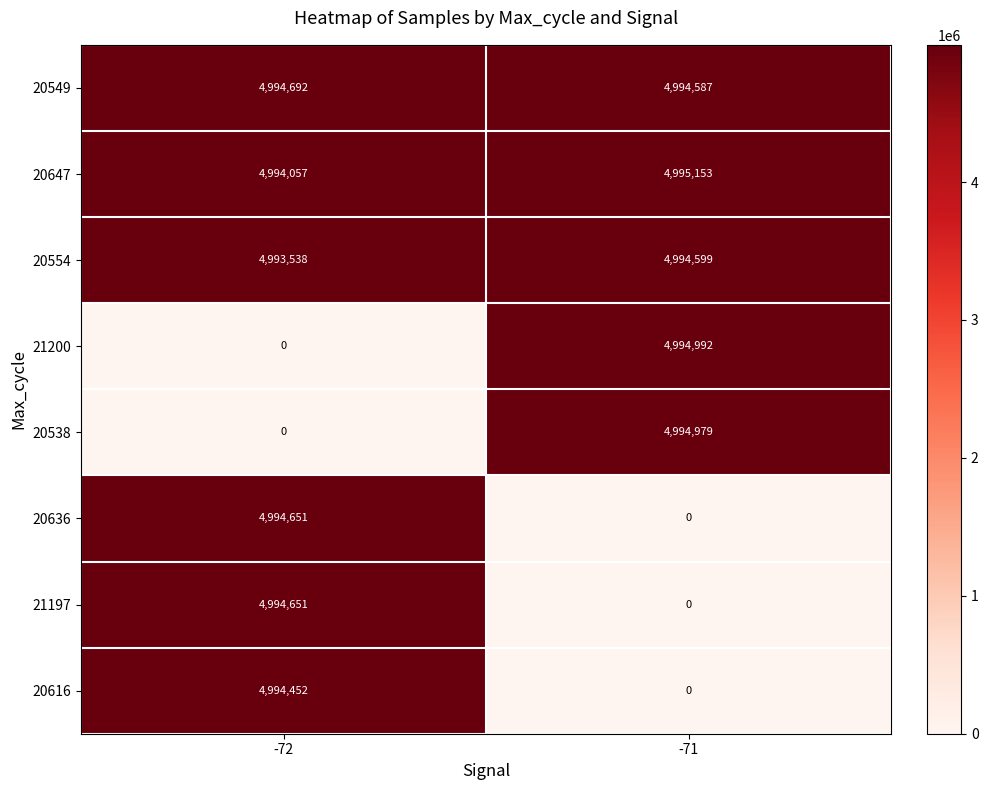

Which series has the largest total across all categories?

20549